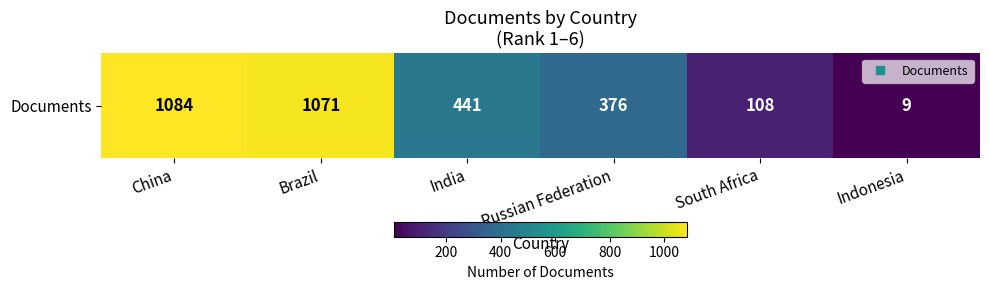

What is the difference between the maximum and minimum values?

1075